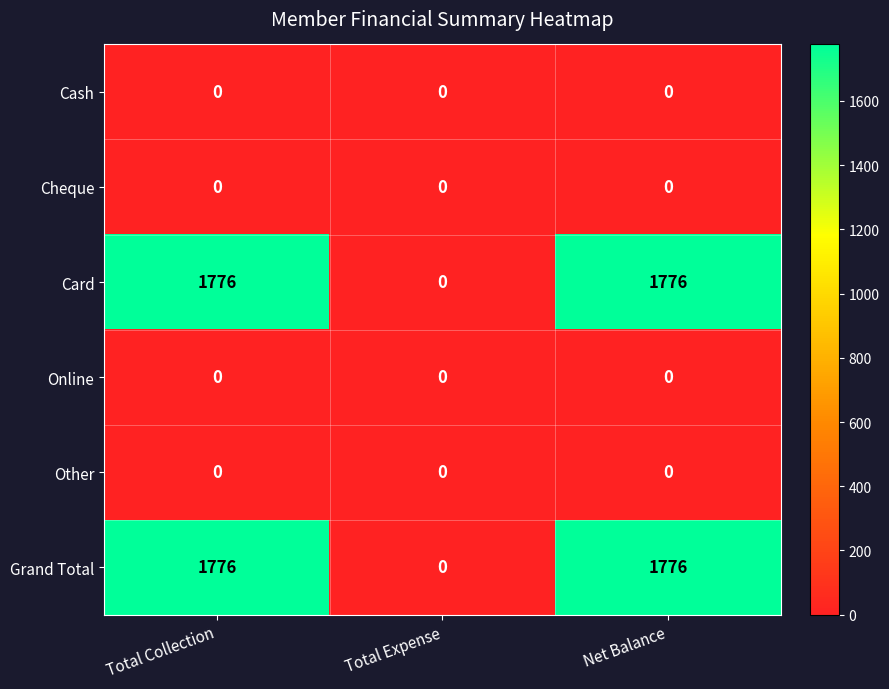

True or false: Cash has a value of 0 at Net Balance.

True